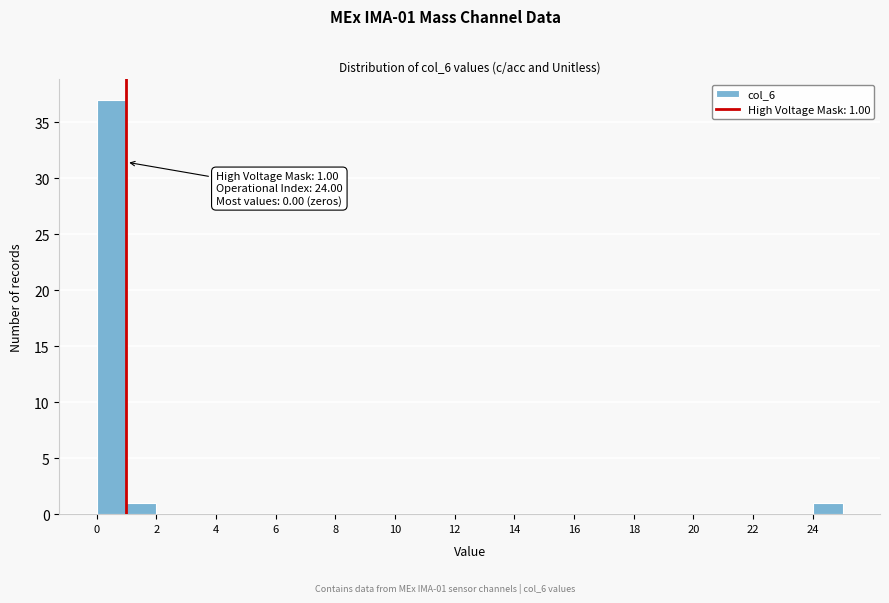

Over which range of the x-axis is the bar tallest?

0 to 1